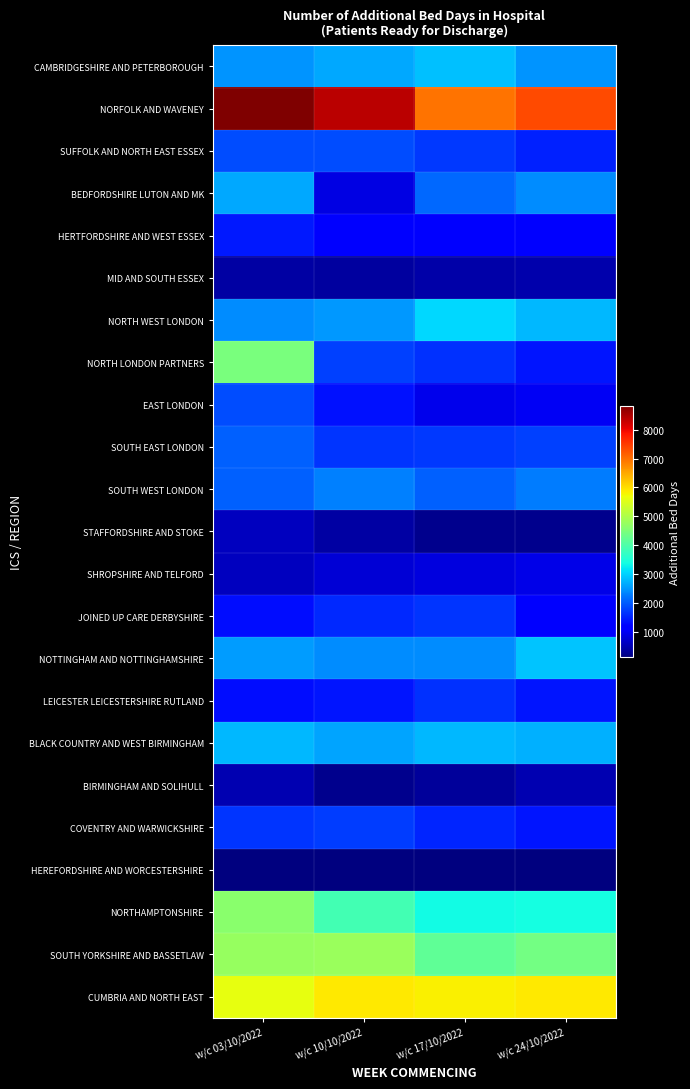

Reading left to right, extract all data points from this chart.

CAMBRIDGESHIRE AND PETERBOROUGH: w/c 03/10/2022=2491	w/c 10/10/2022=2638	w/c 17/10/2022=2868	w/c 24/10/2022=2480
NORFOLK AND WAVENEY: w/c 03/10/2022=8835	w/c 10/10/2022=8366	w/c 17/10/2022=6992	w/c 24/10/2022=7350
SUFFOLK AND NORTH EAST ESSEX: w/c 03/10/2022=1882	w/c 10/10/2022=1873	w/c 17/10/2022=1684	w/c 24/10/2022=1493
BEDFORDSHIRE LUTON AND MK: w/c 03/10/2022=2667	w/c 10/10/2022=873	w/c 17/10/2022=2102	w/c 24/10/2022=2424
HERTFORDSHIRE AND WEST ESSEX: w/c 03/10/2022=1439	w/c 10/10/2022=1228	w/c 17/10/2022=1158	w/c 24/10/2022=1189
MID AND SOUTH ESSEX: w/c 03/10/2022=414	w/c 10/10/2022=356	w/c 17/10/2022=454	w/c 24/10/2022=482
NORTH WEST LONDON: w/c 03/10/2022=2425	w/c 10/10/2022=2514	w/c 17/10/2022=3072	w/c 24/10/2022=2776
NORTH LONDON PARTNERS: w/c 03/10/2022=4456	w/c 10/10/2022=1780	w/c 17/10/2022=1637	w/c 24/10/2022=1389
EAST LONDON: w/c 03/10/2022=1858	w/c 10/10/2022=1362	w/c 17/10/2022=959	w/c 24/10/2022=1018
SOUTH EAST LONDON: w/c 03/10/2022=2040	w/c 10/10/2022=1659	w/c 17/10/2022=1706	w/c 24/10/2022=1761
SOUTH WEST LONDON: w/c 03/10/2022=2037	w/c 10/10/2022=2313	w/c 17/10/2022=2028	w/c 24/10/2022=2288
STAFFORDSHIRE AND STOKE: w/c 03/10/2022=601	w/c 10/10/2022=422	w/c 17/10/2022=233	w/c 24/10/2022=220
SHROPSHIRE AND TELFORD: w/c 03/10/2022=608	w/c 10/10/2022=767	w/c 17/10/2022=834	w/c 24/10/2022=907
JOINED UP CARE DERBYSHIRE: w/c 03/10/2022=1337	w/c 10/10/2022=1575	w/c 17/10/2022=1655	w/c 24/10/2022=1186
NOTTINGHAM AND NOTTINGHAMSHIRE: w/c 03/10/2022=2539	w/c 10/10/2022=2420	w/c 17/10/2022=2430	w/c 24/10/2022=2876
LEICESTER LEICESTERSHIRE RUTLAND: w/c 03/10/2022=1312	w/c 10/10/2022=1388	w/c 17/10/2022=1647	w/c 24/10/2022=1384
BLACK COUNTRY AND WEST BIRMINGHAM: w/c 03/10/2022=2797	w/c 10/10/2022=2611	w/c 17/10/2022=2781	w/c 24/10/2022=2709
BIRMINGHAM AND SOLIHULL: w/c 03/10/2022=503	w/c 10/10/2022=233	w/c 17/10/2022=334	w/c 24/10/2022=502
COVENTRY AND WARWICKSHIRE: w/c 03/10/2022=1676	w/c 10/10/2022=1749	w/c 17/10/2022=1535	w/c 24/10/2022=1402
HEREFORDSHIRE AND WORCESTERSHIRE: w/c 03/10/2022=132	w/c 10/10/2022=130	w/c 17/10/2022=128	w/c 24/10/2022=116
NORTHAMPTONSHIRE: w/c 03/10/2022=4620	w/c 10/10/2022=3871	w/c 17/10/2022=3371	w/c 24/10/2022=3410
SOUTH YORKSHIRE AND BASSETLAW: w/c 03/10/2022=4755	w/c 10/10/2022=4784	w/c 17/10/2022=4177	w/c 24/10/2022=4383
CUMBRIA AND NORTH EAST: w/c 03/10/2022=5613	w/c 10/10/2022=5900	w/c 17/10/2022=5835	w/c 24/10/2022=5882